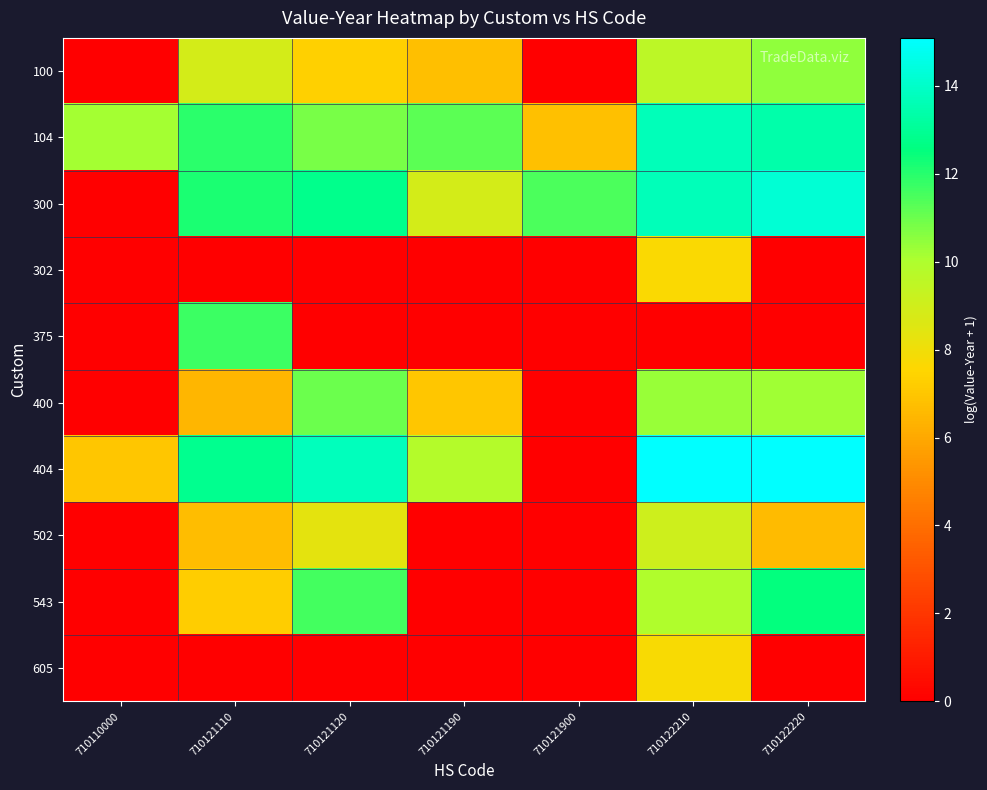

List the series in order of their peak value, highest first.

404, 300, 104, 543, 375, 400, 100, 502, 605, 302